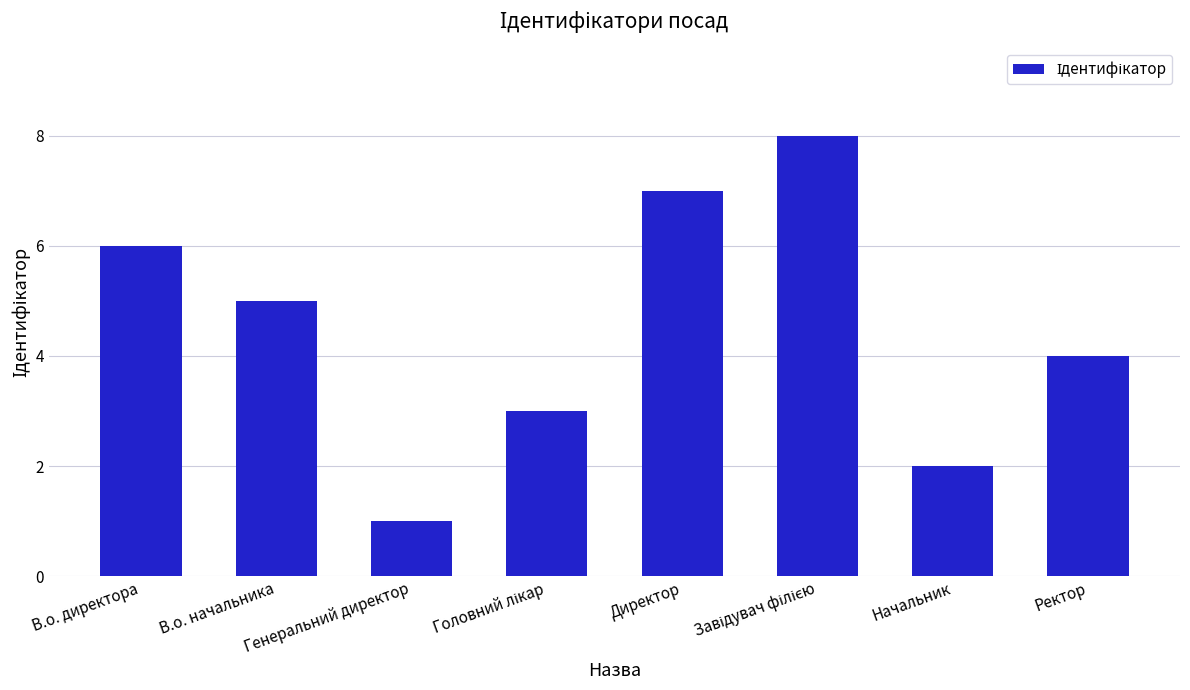

What is the difference between the maximum and minimum values?

7